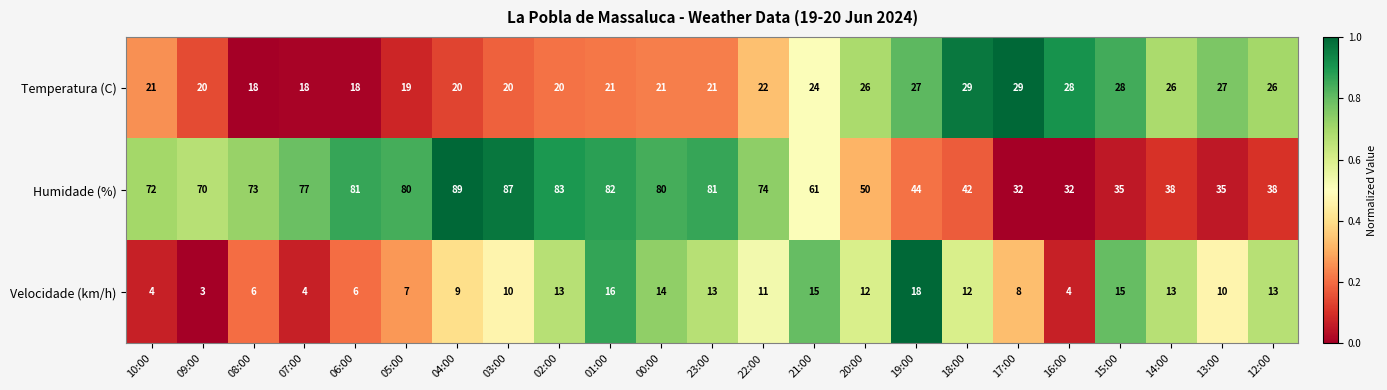

What value does the Humidade (%) series have at 08:00?

73